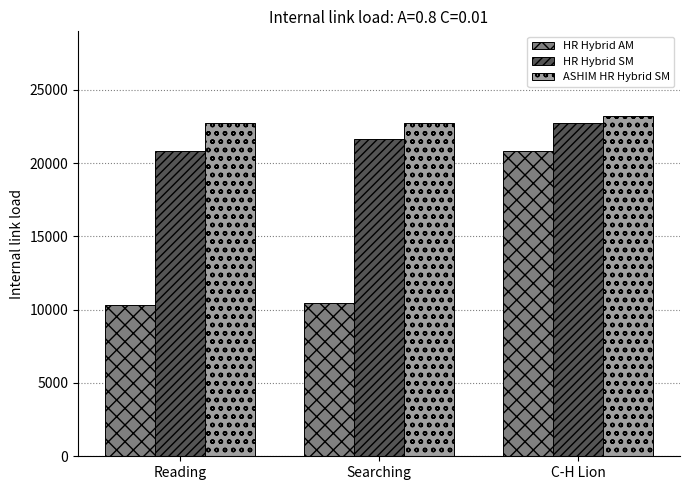

Which series has the largest total across all categories?

ASHIM HR Hybrid SM